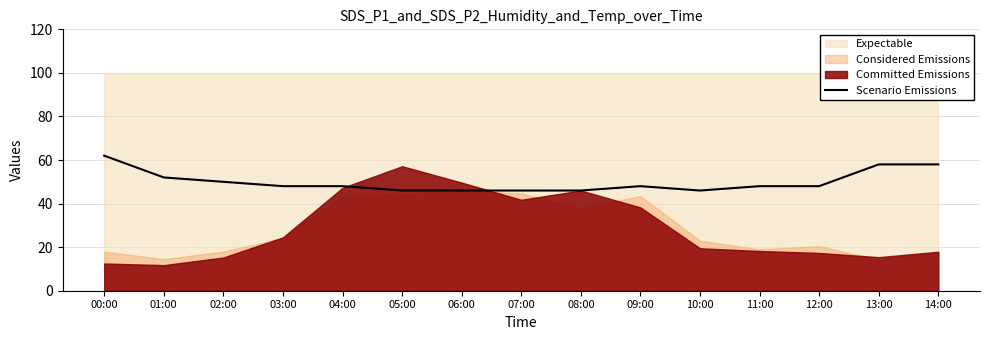

The value of Scenario Emissions at 10:00 is 67. True or false?

False